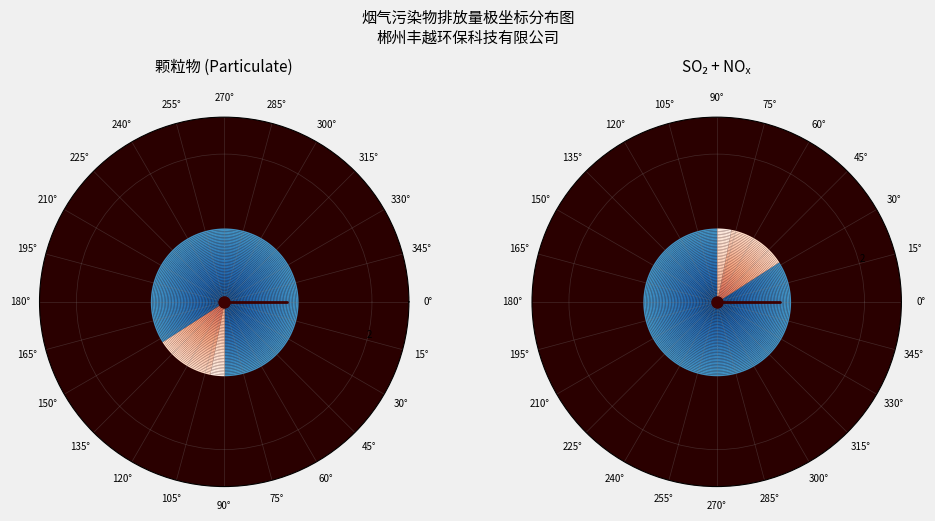

Is the sum of 10~11 and 16~17 greater than half?

No